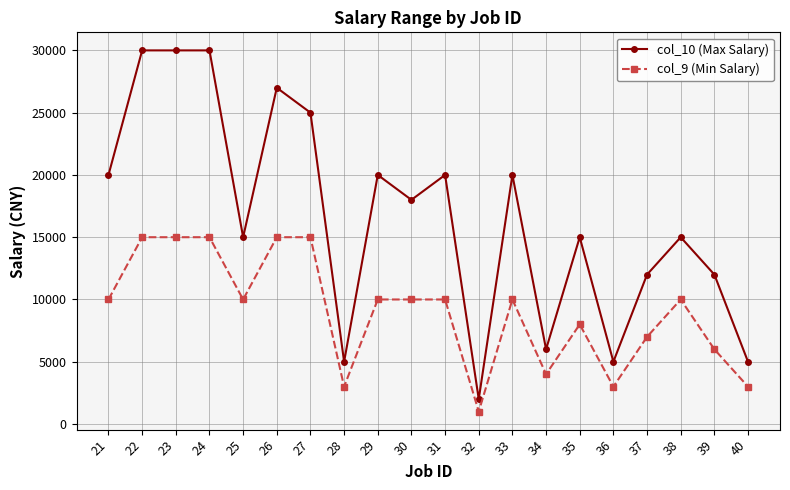

The col_10 (Max Salary) series shows 20000 at 33. True or false?

True